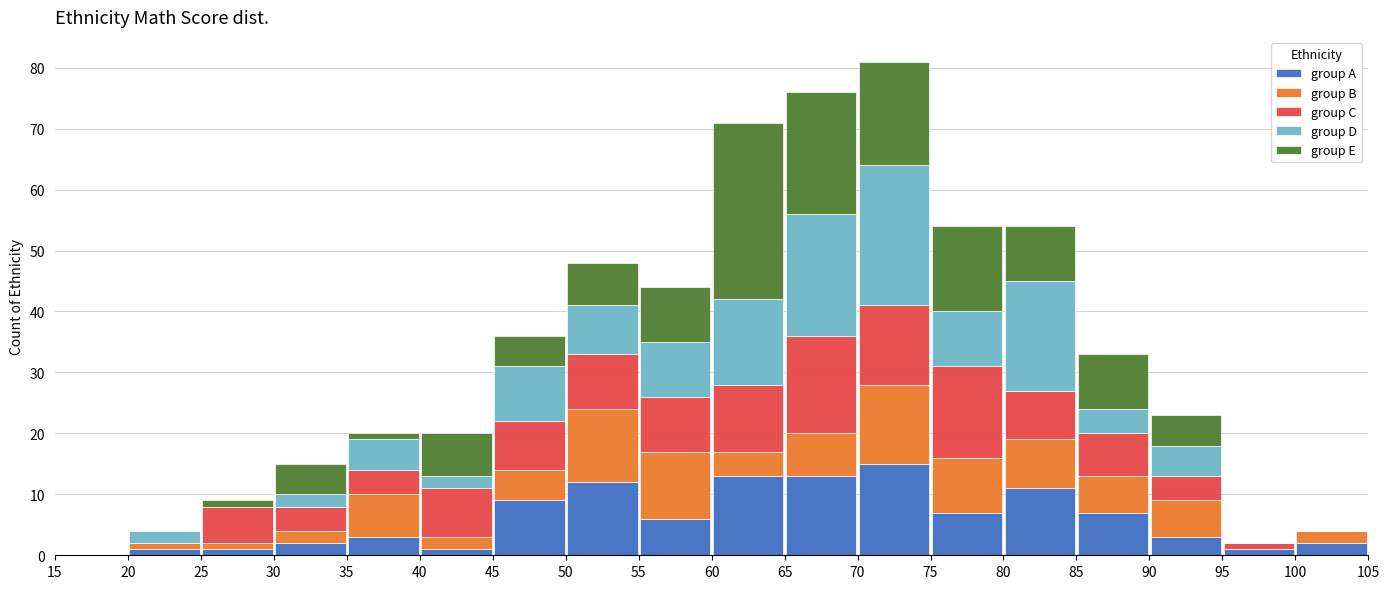

Reading left to right, transcribe this chart: for each stacked bar, give the range it covers on the x-axis and its total height. The values are not printed on the chart, so give them approximately, as read against the axis.

15 to 20: 0
20 to 25: 4
25 to 30: 9
30 to 35: 15
35 to 40: 20
40 to 45: 20
45 to 50: 36
50 to 55: 48
55 to 60: 44
60 to 65: 71
65 to 70: 76
70 to 75: 81
75 to 80: 54
80 to 85: 54
85 to 90: 33
90 to 95: 23
95 to 100: 2
100 to 105: 4